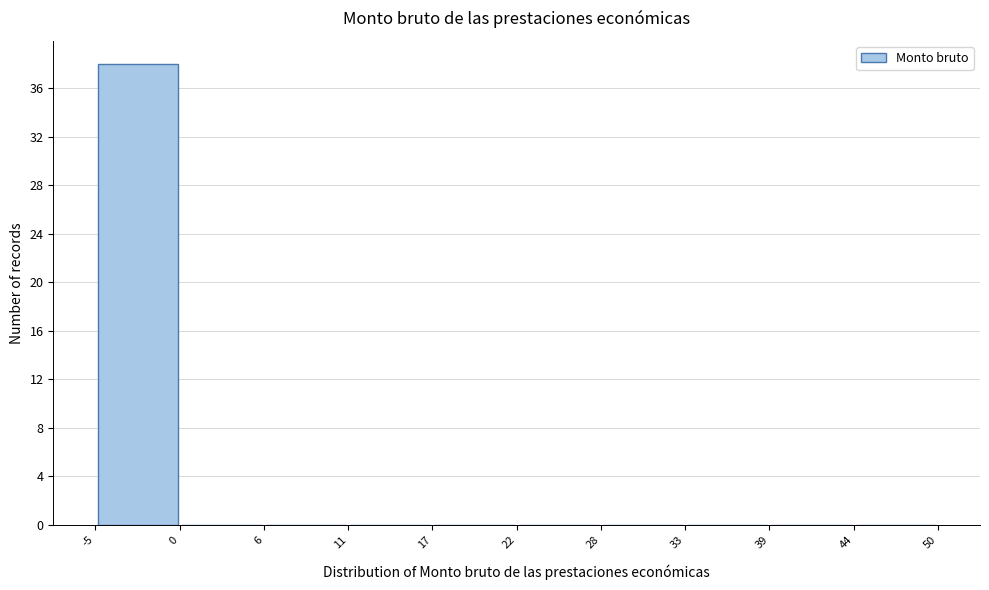

Reading left to right, list every bar in this chart as the range it spans on the x-axis followed by its height. The values are not printed on the chart, so give them approximately, as read against the axis.

-5 to 0: 38
0 to 6: 0
6 to 11: 0
11 to 17: 0
17 to 22: 0
22 to 28: 0
28 to 33: 0
33 to 39: 0
39 to 44: 0
44 to 50: 0